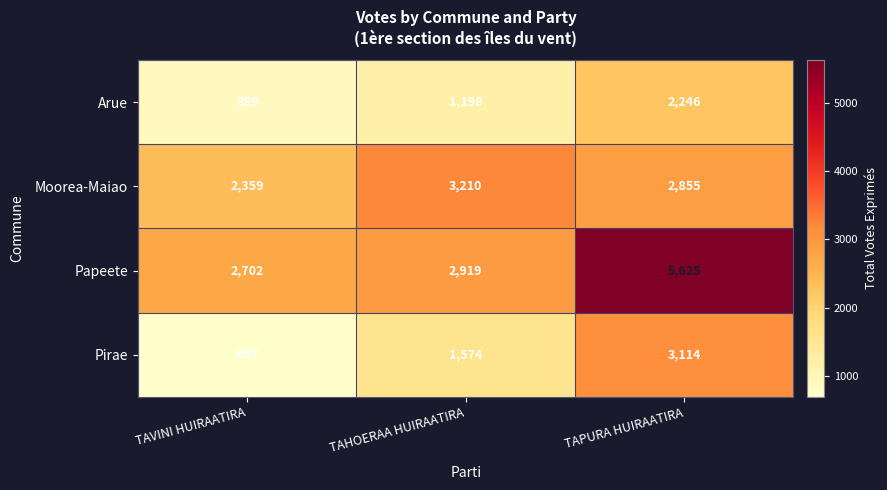

How many values in the Pirae series are below 1574?

1